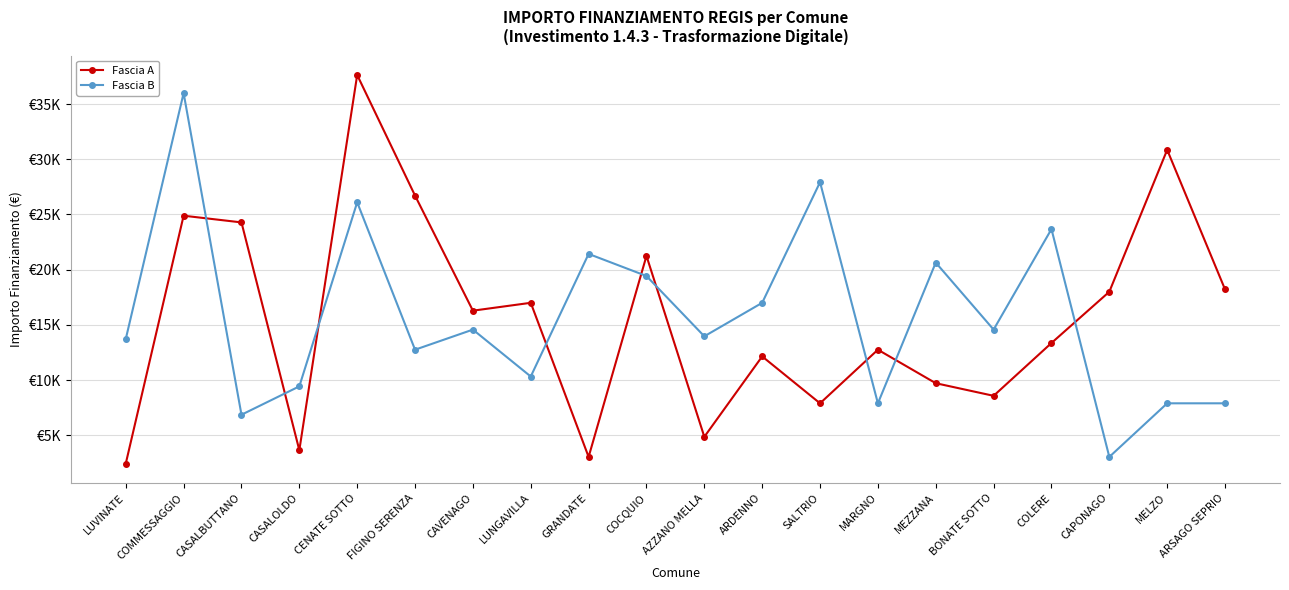

List the series in order of their overall mean, lowest first.

Fascia A, Fascia B